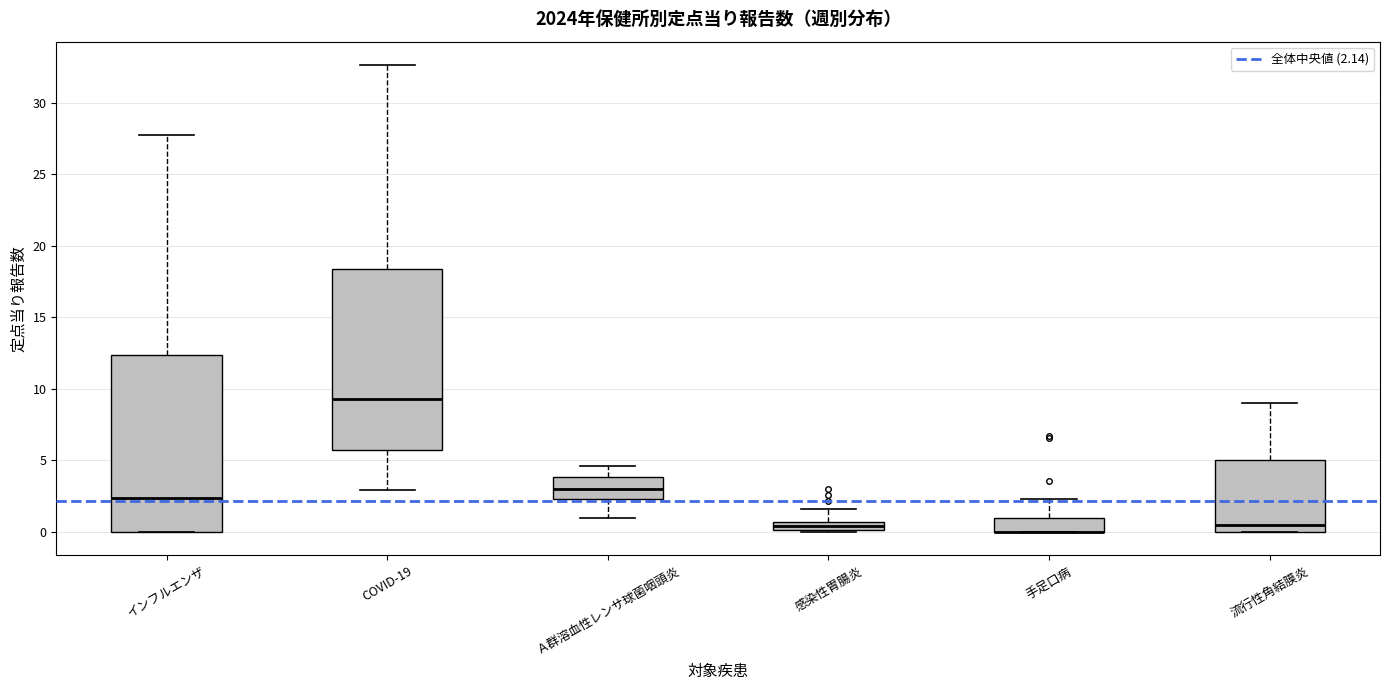

Where is the upper edge of the box for 手足口病 on the y-axis? The values are not printed on the chart, so give them approximately, as read against the axis.

1.0